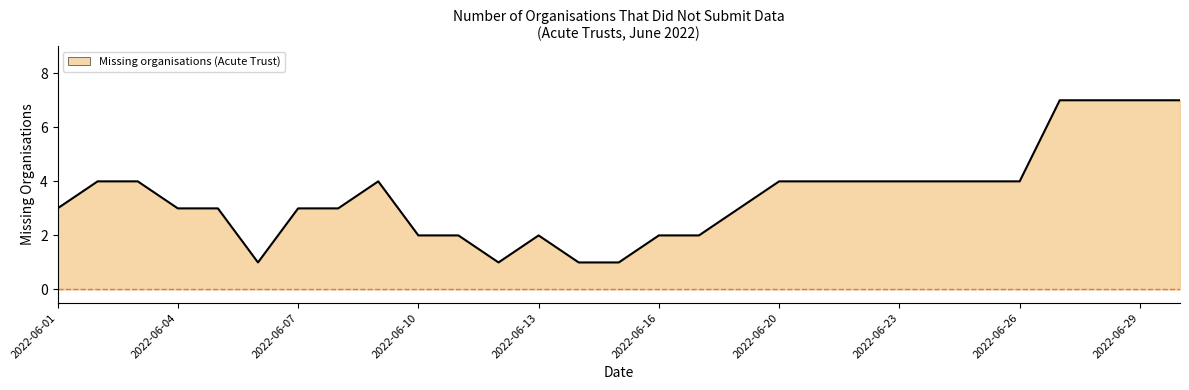

Reading left to right, transcribe all the data shown in this chart.

3	4	4	3	3	1	3	3	4	2	2	1	2	1	1	2	2	3	4	4	4	4	4	4	4	7	7	7	7